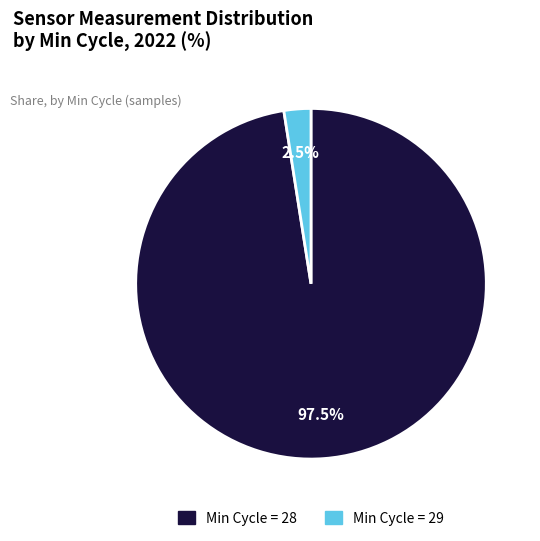

Is there any slice that represents more than half of the pie?

Yes